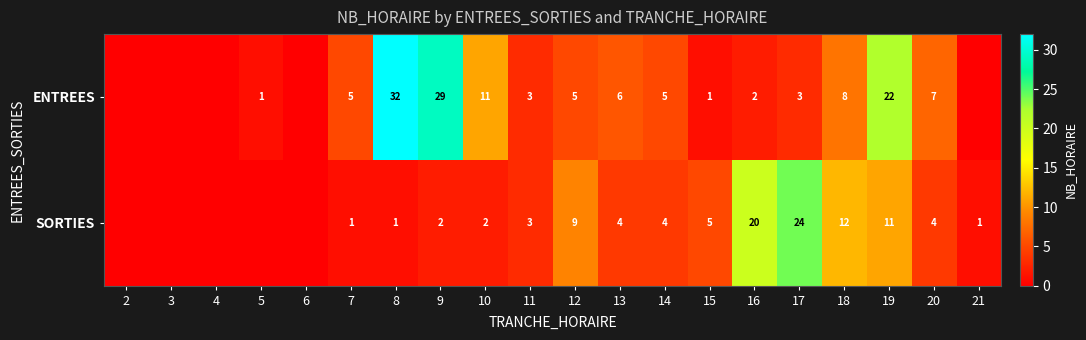

Is the value of SORTIES at 13 greater than the value of ENTREES at 6?

Yes